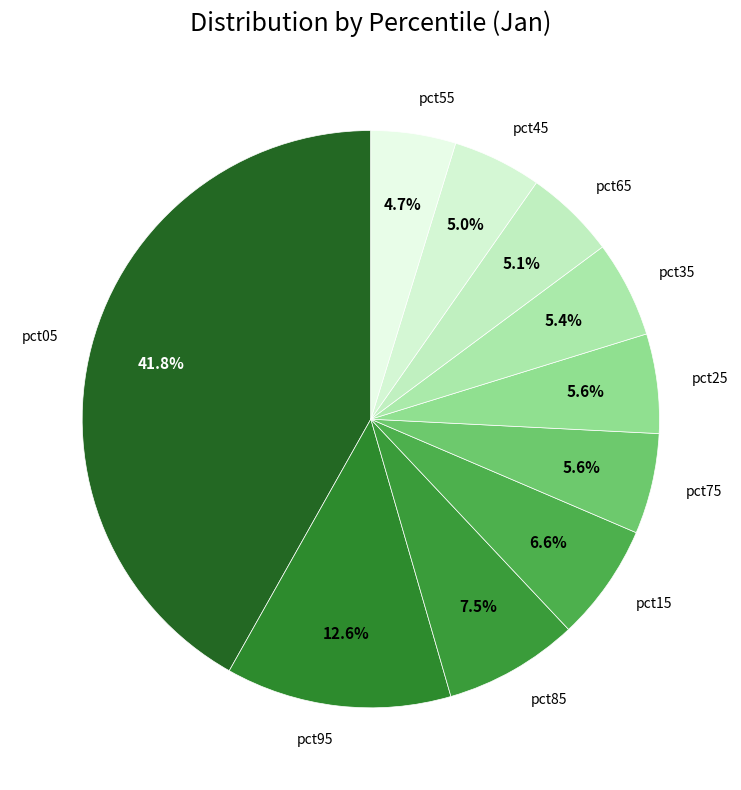

How many segments does this pie chart have?

10